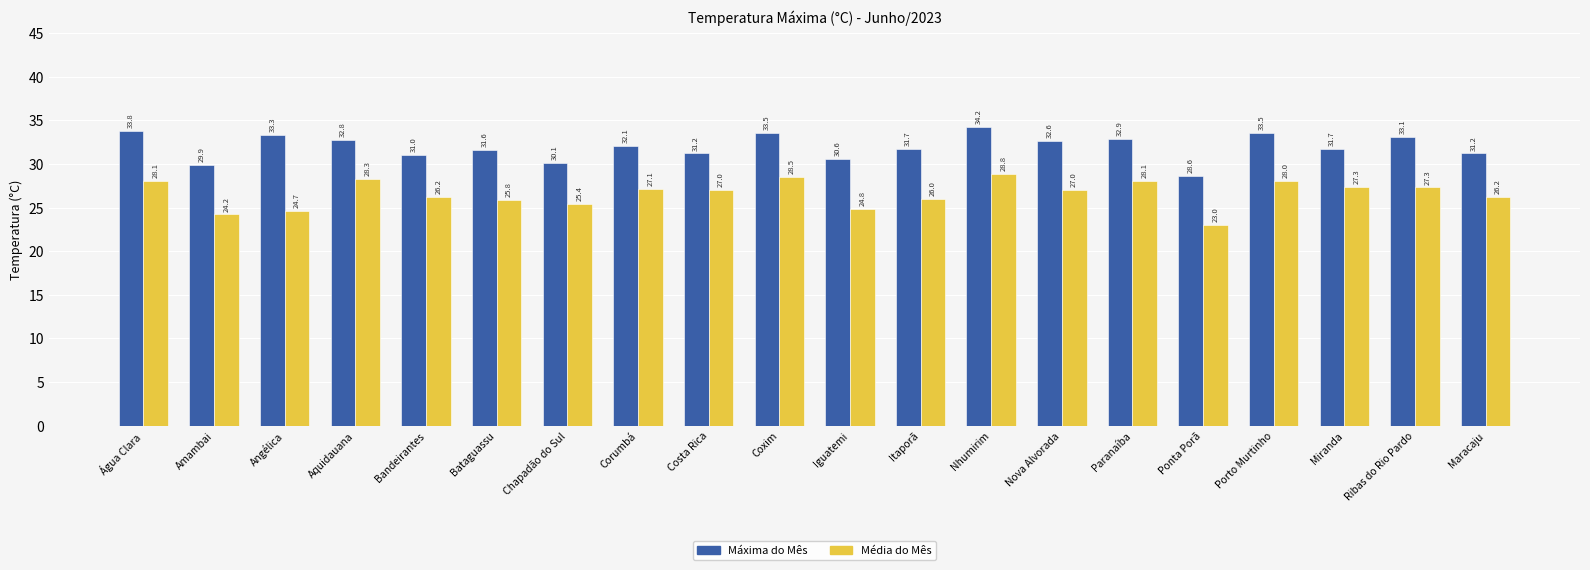

Between Aquidauana and Coxim, which series saw the biggest shift?

Máxima do Mês